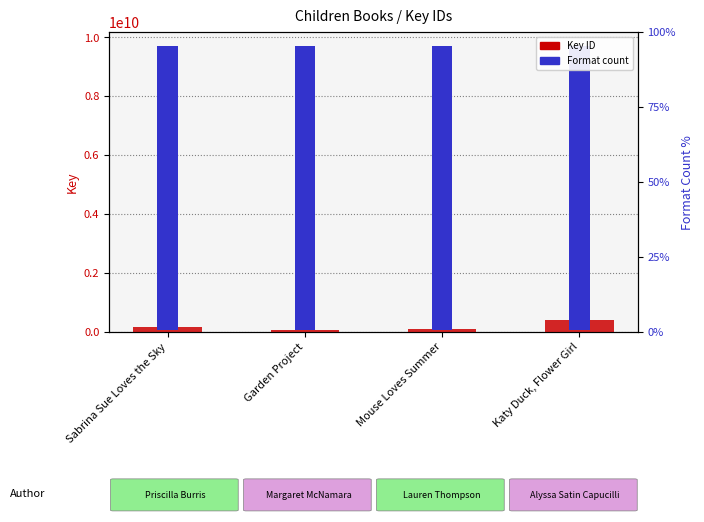

What is the difference between the highest and lowest values at Garden Project?

9572761578